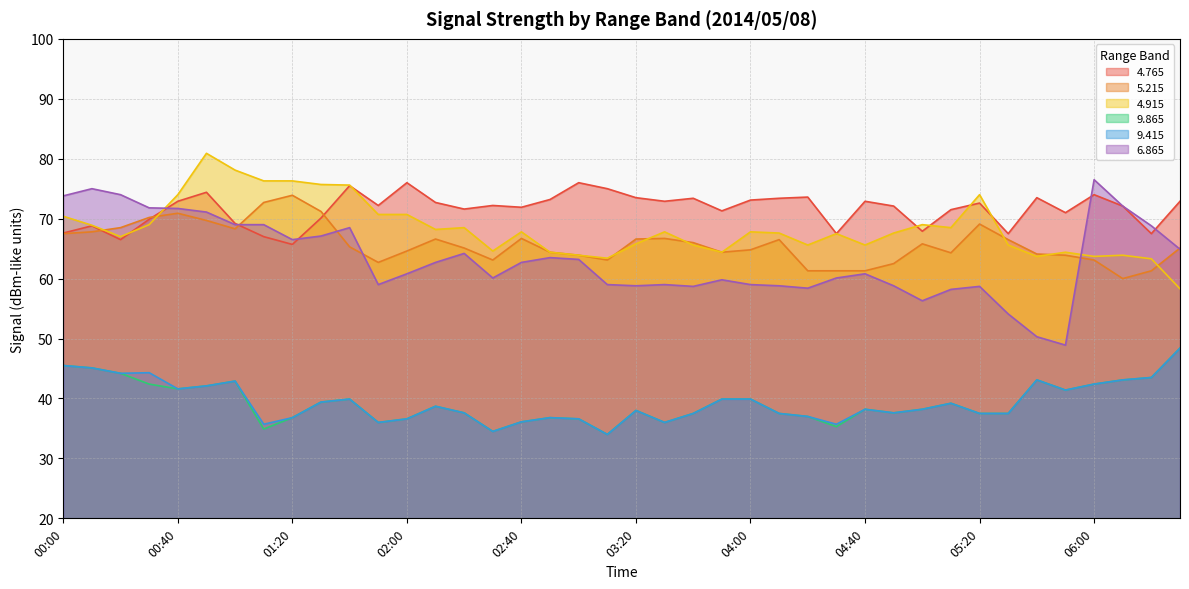

What is the difference between the second highest and second lowest values in the   9.865 series?

11.0